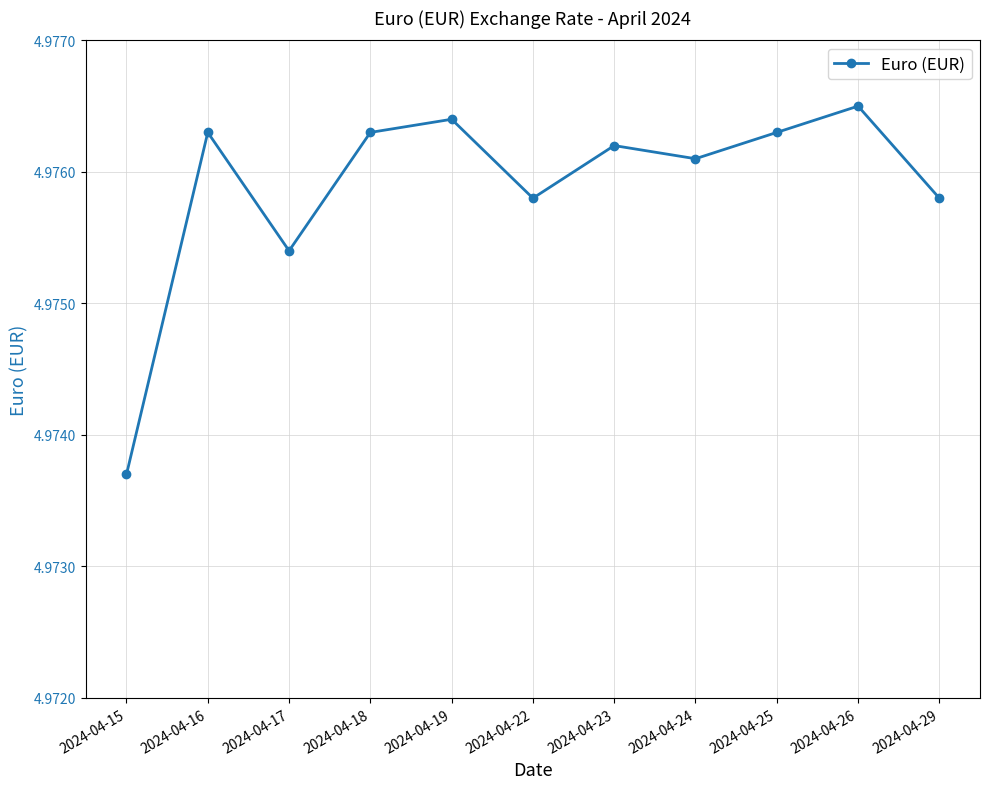

Which category has the lowest value across all series?

2024-04-15